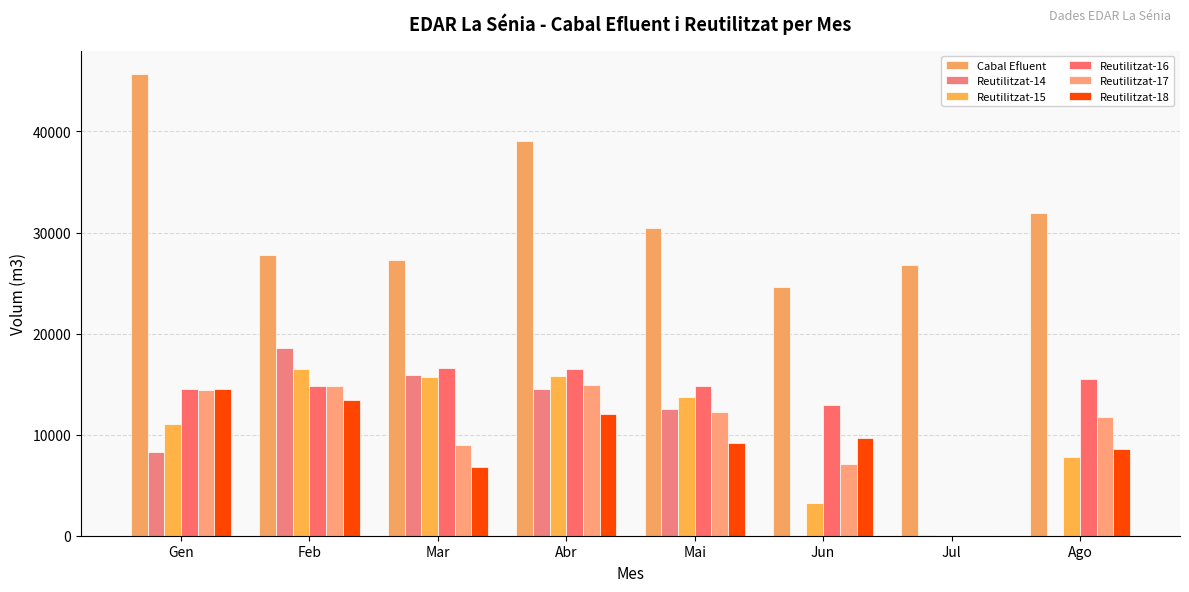

Where does the Reutilitzat-16 series first go above 14863?

Mar